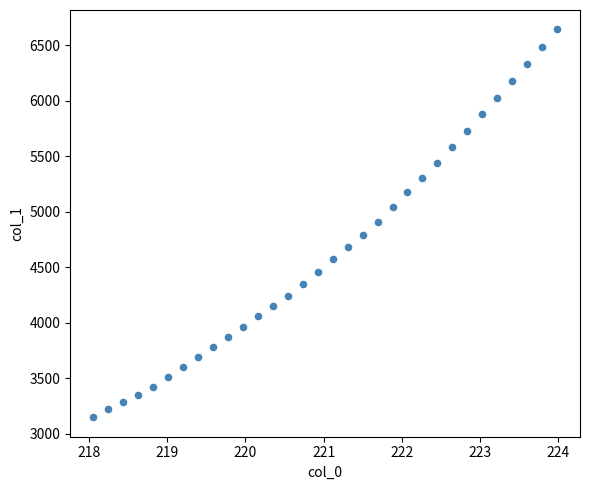

What is the range of X values (max minus min)?

5.9